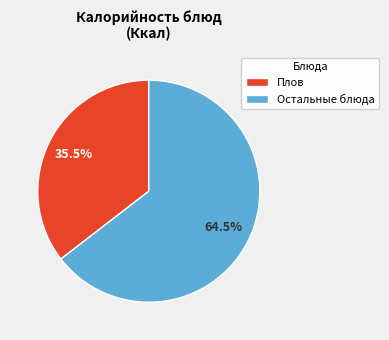

Does any single category account for the majority?

Yes